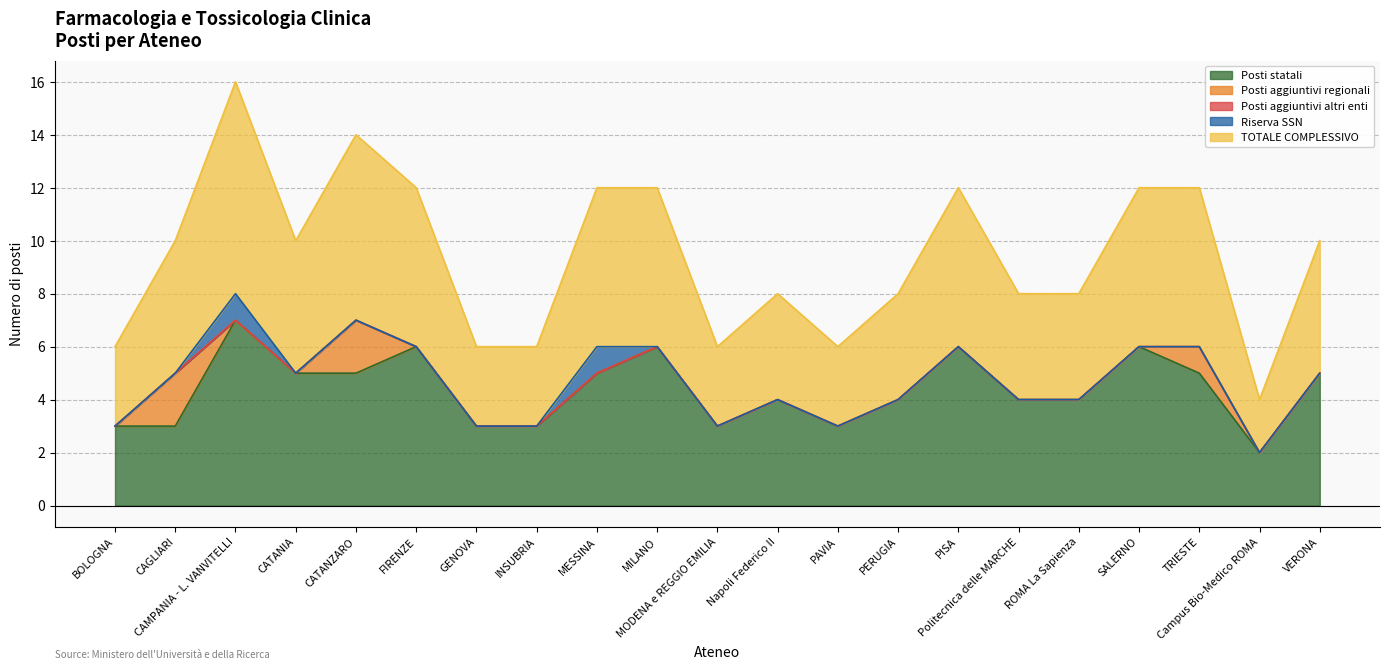

Is the value of Riserva SSN at CAGLIARI greater than the value of Posti aggiuntivi altri enti at CATANIA?

No